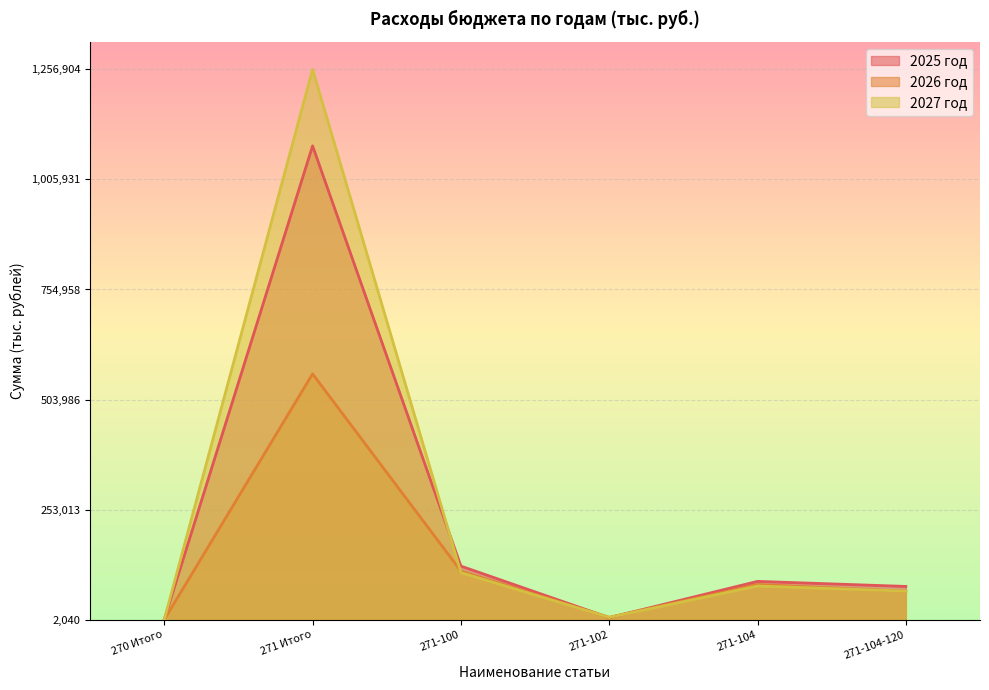

Reading left to right, extract all data points from this chart.

2025 год: 0.0	0.9	0.1	0.0	0.1	0.1
2026 год: 0.0	0.4	0.1	0.0	0.1	0.1
2027 год: 0.0	1.0	0.1	0.0	0.1	0.1